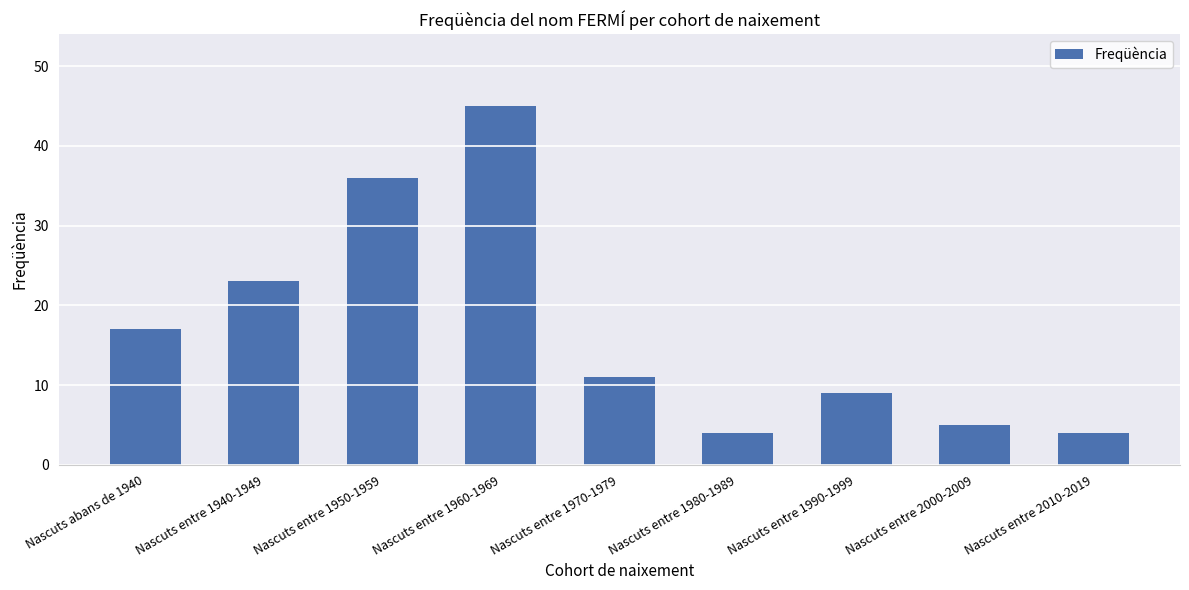

What is the difference between the second highest and second lowest values?

32